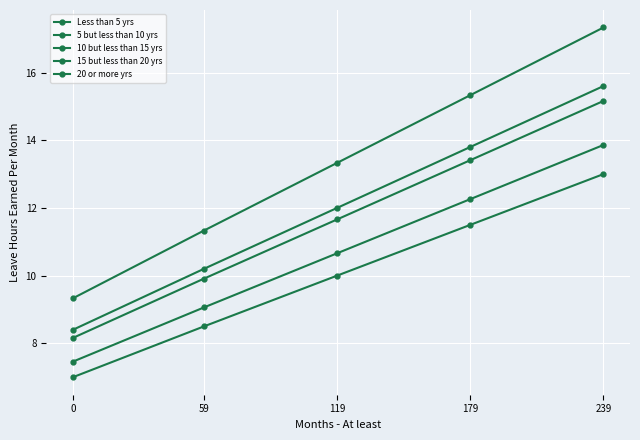

Is this an area chart (filled region under the line)?

No